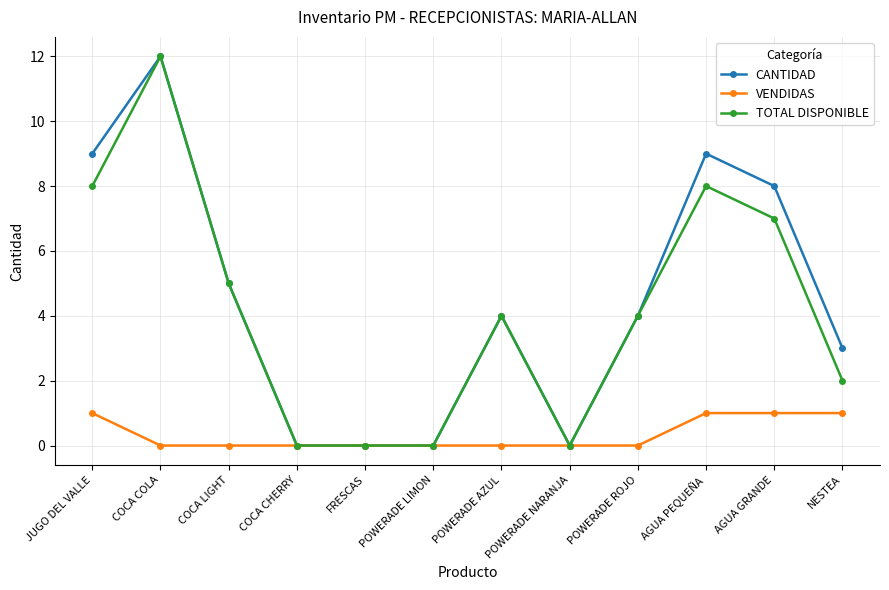

What is the total value across all series at AGUA PEQUEÑA?

18